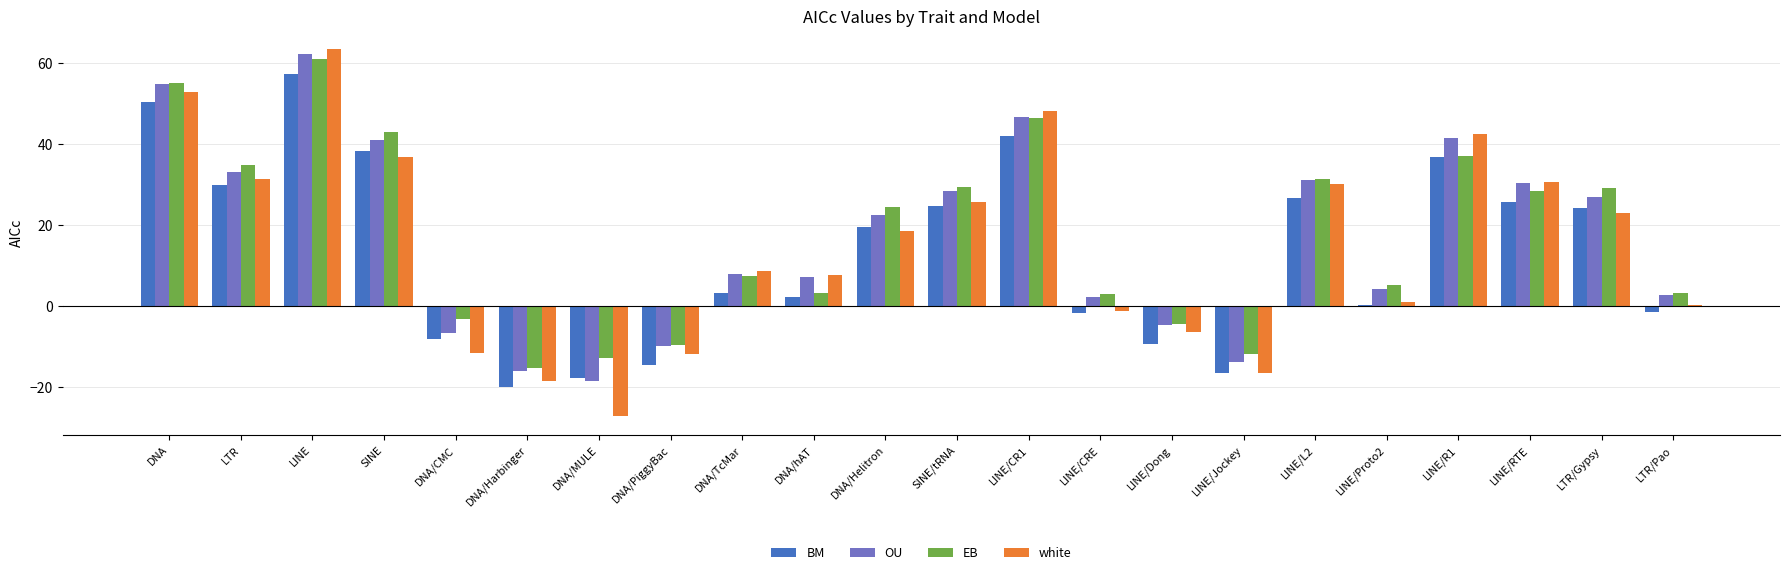

Is the value of OU at DNA/PiggyBac greater than the value of white at LINE/R1?

No